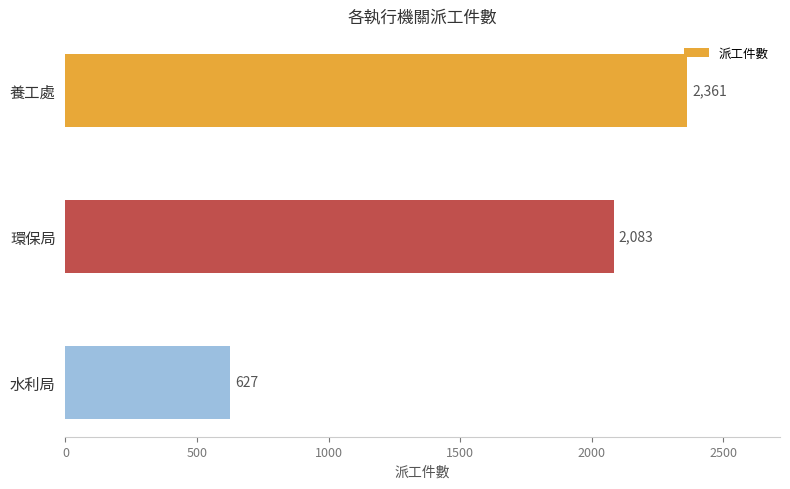

What is the difference between the maximum and second lowest values?

278